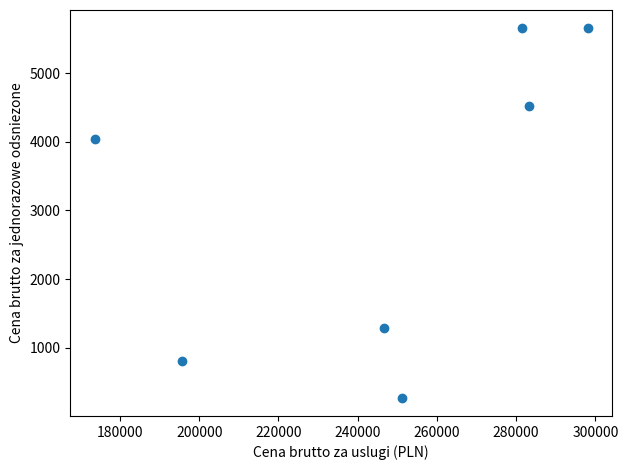

What is the range of Y values (max minus min)?

5376.6